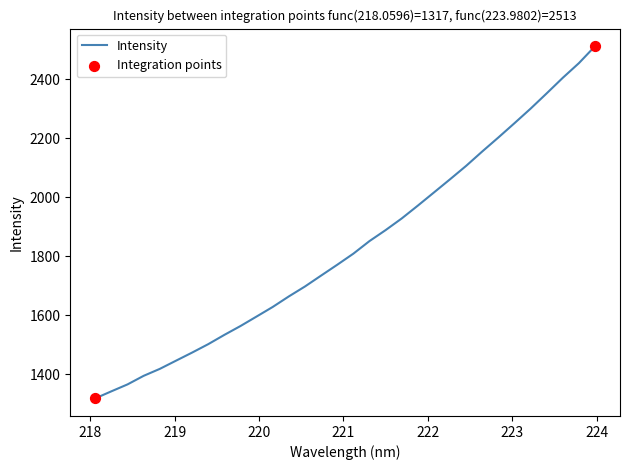

What is the difference between the maximum and minimum values?

1195.5